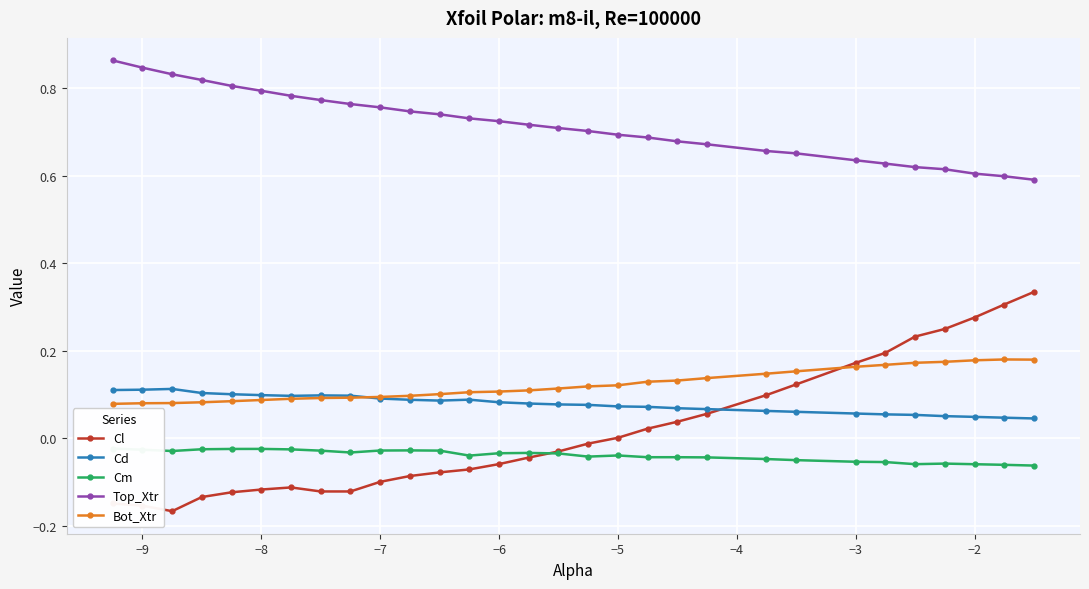

The value of Bot_Xtr at −6 is 0.1. True or false?

True